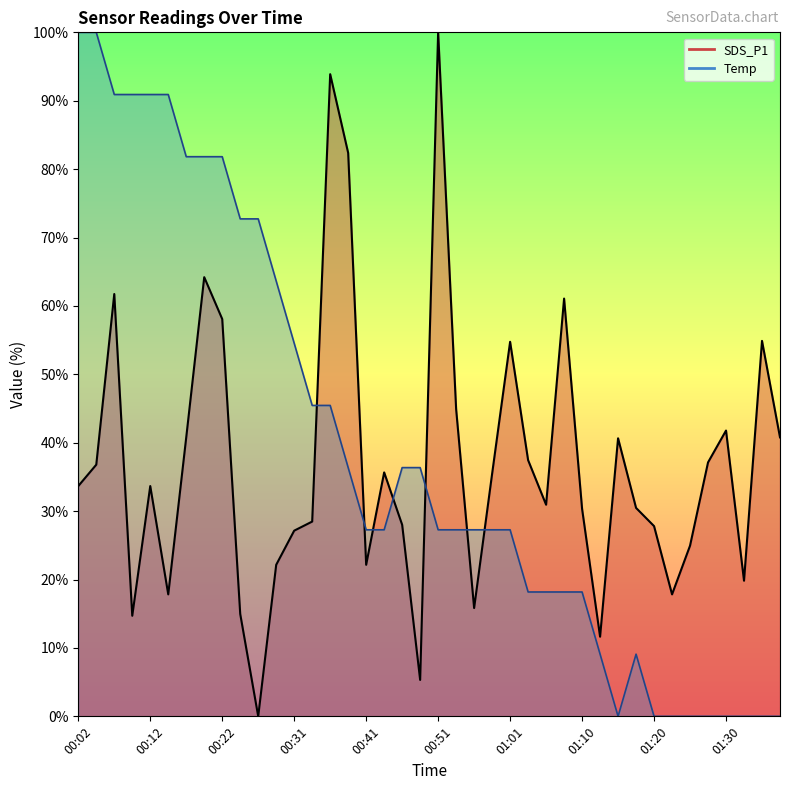

Does the chart have visible grid lines?

No